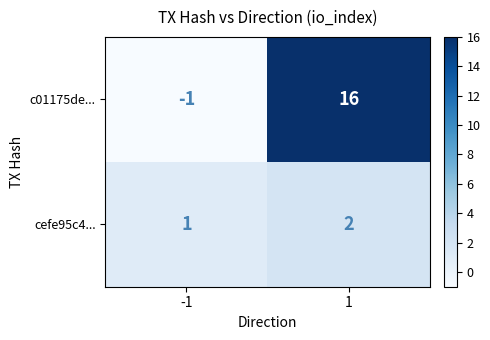

True or false: cefe95c4... has a value of 3 at 1.

False